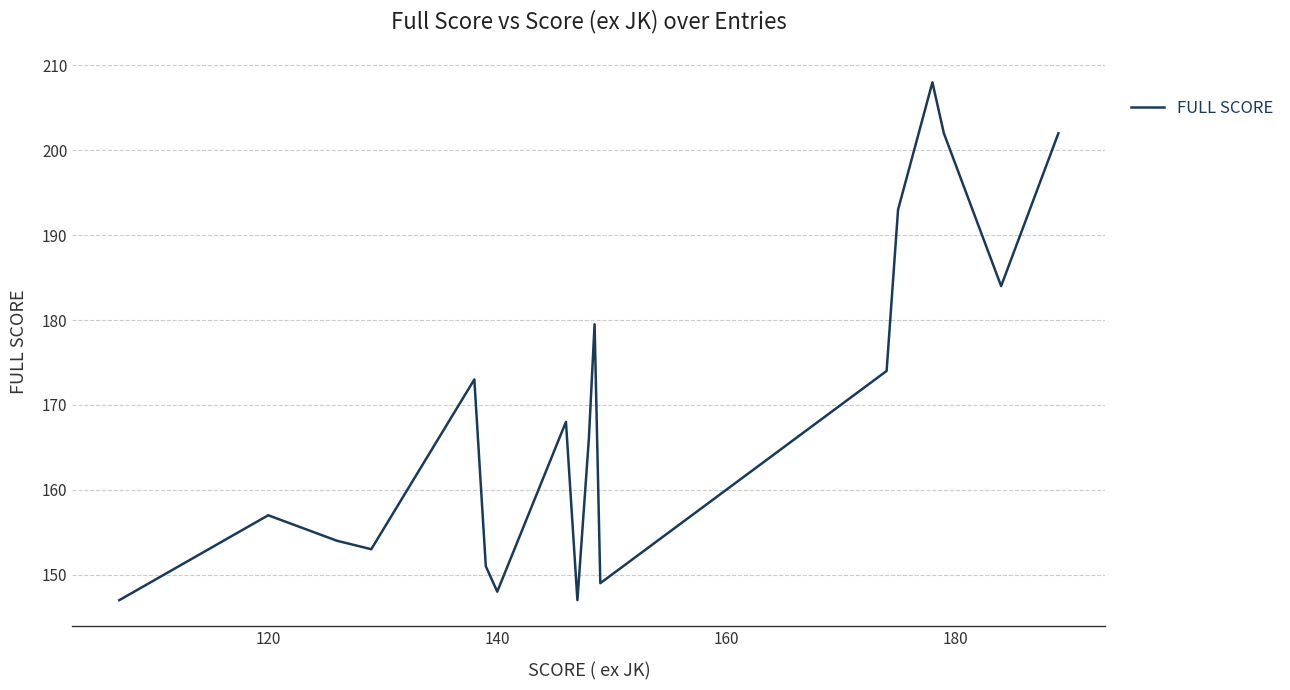

What is the average value?

164.3